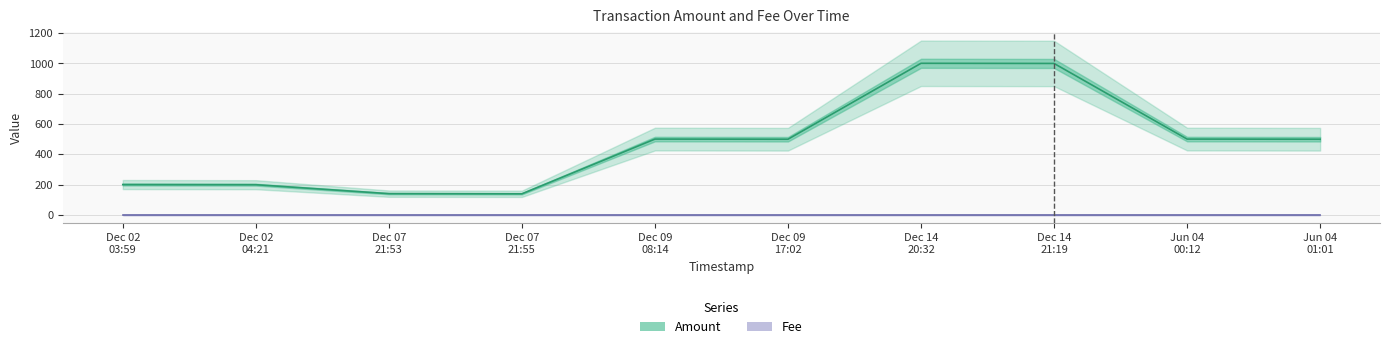

True or false: Fee has a value of 1 at Dec 09
08:14.

True